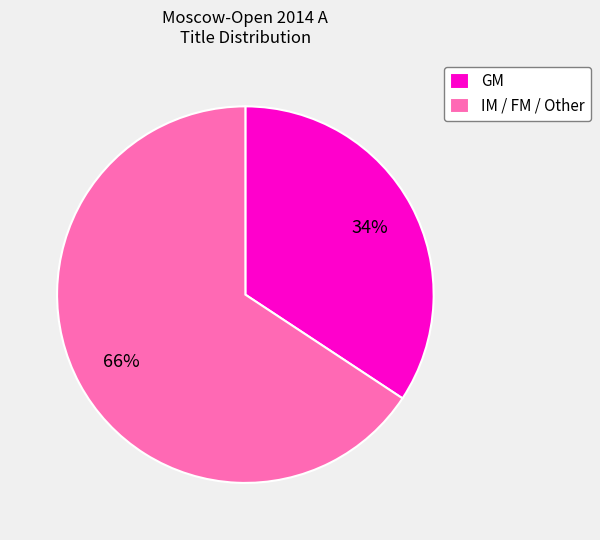

How many segments does this pie chart have?

2